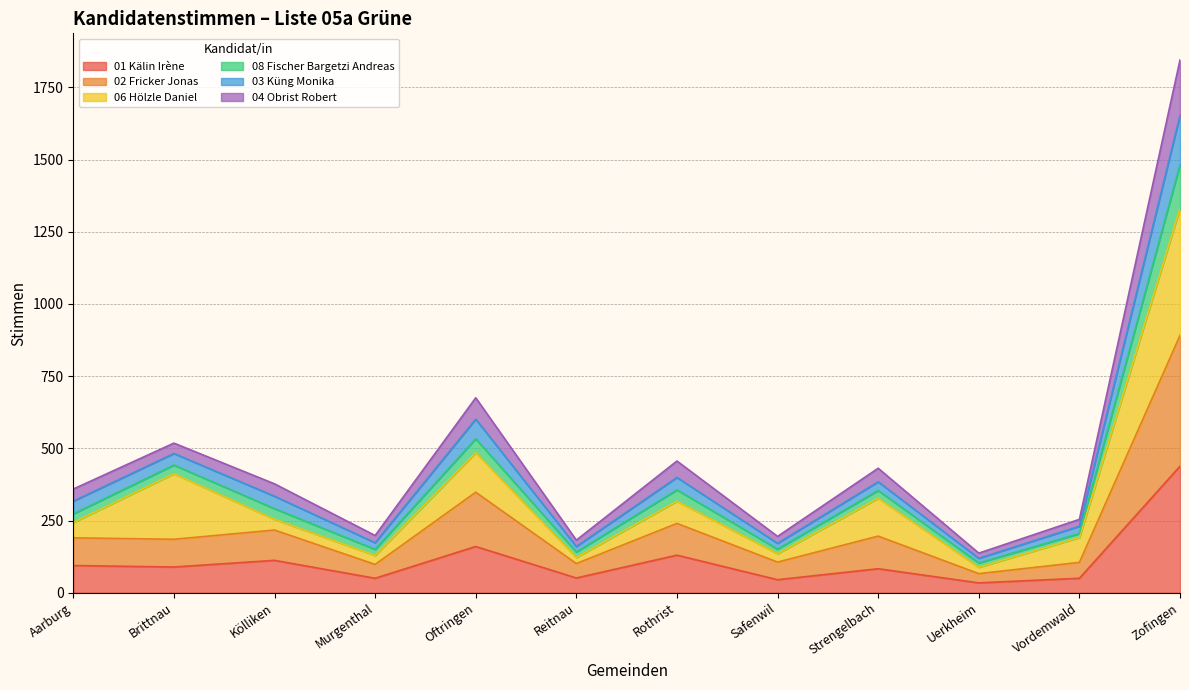

True or false: 08 Fischer Bargetzi Andreas and 03 Küng Monika intersect in this chart.

False